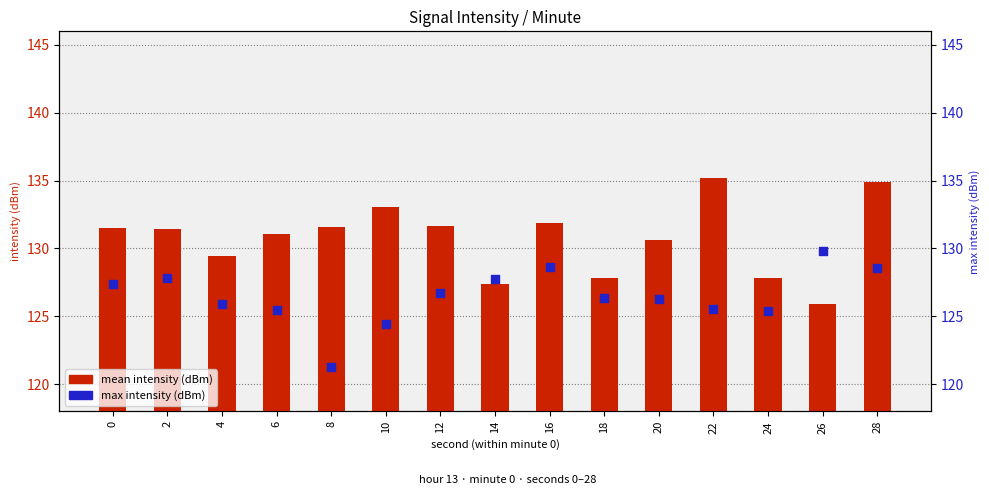

Which series has the largest Y range (max minus min)?

mean intensity (dBm)